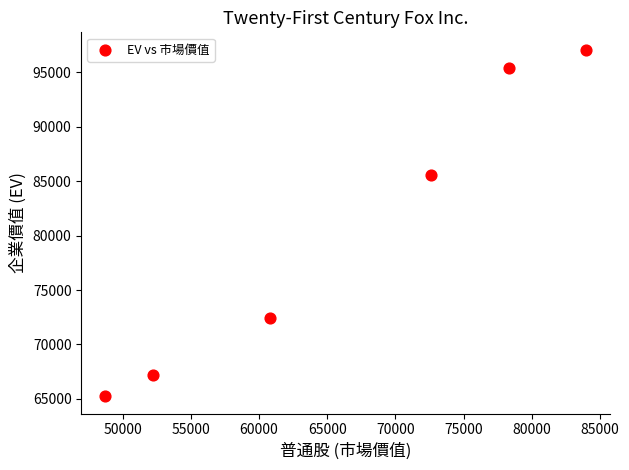

What Y value in the scatter plot is closest to 81169?

85538